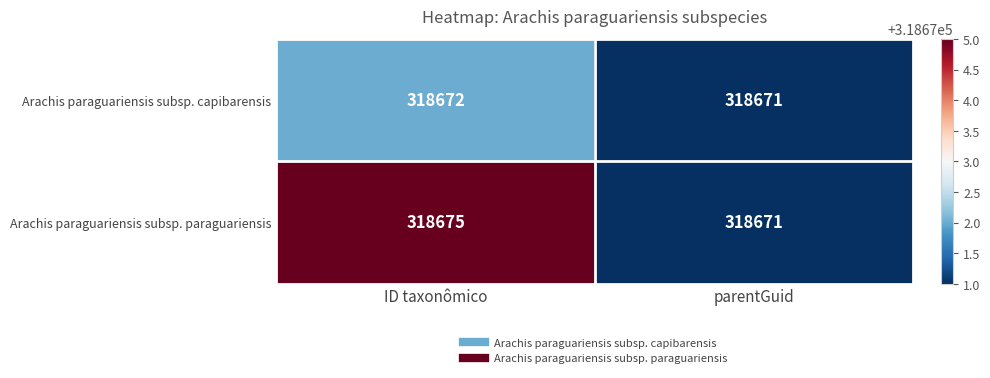

Which label corresponds to the largest value in the chart?

ID taxonômico